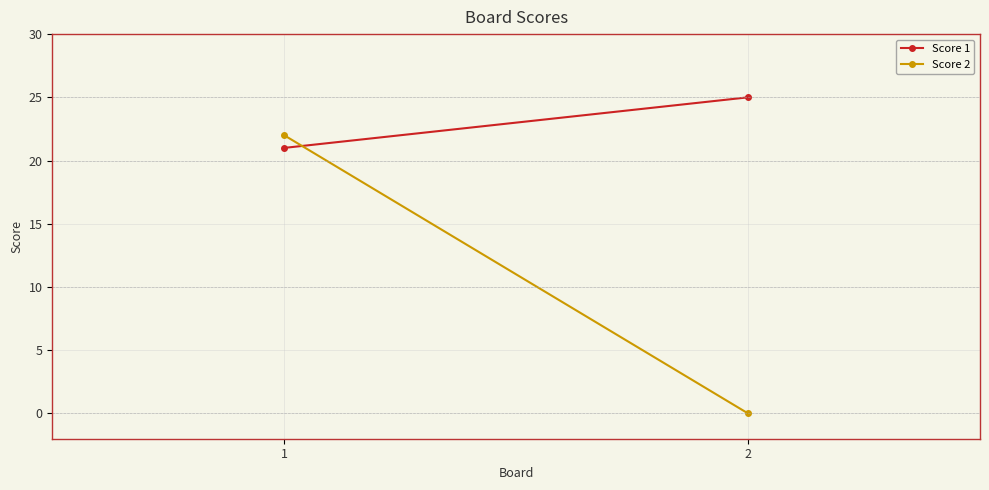

What is the difference between the maximum and minimum values in the Score 1 series?

4